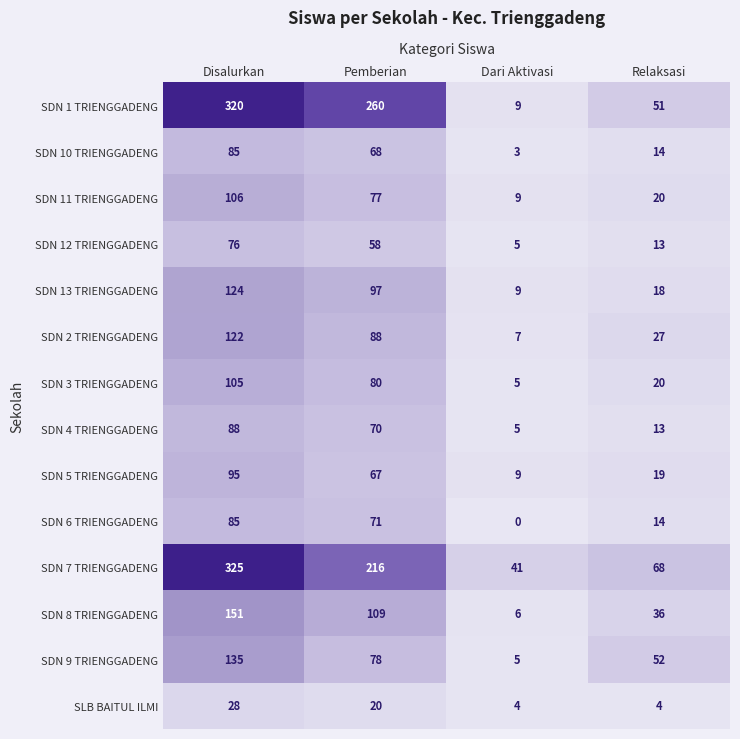

How many data points does each series have?

4